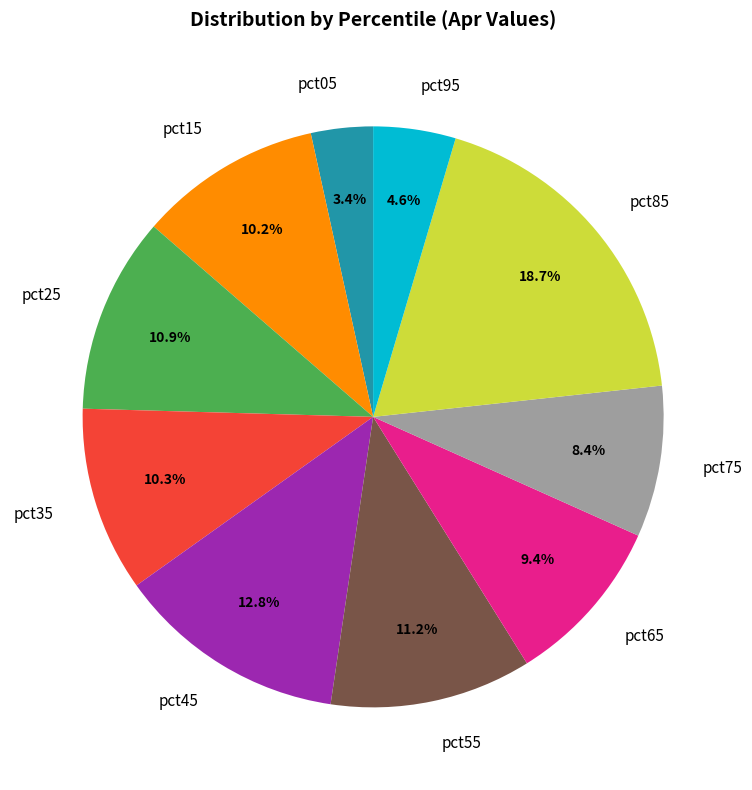

Count the number of slices in the pie.

10